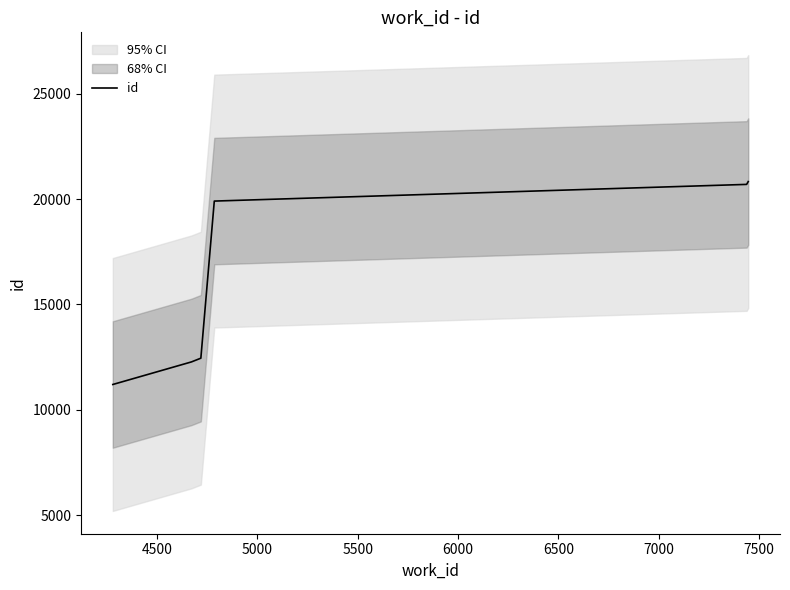

What is the maximum value for id?

20833